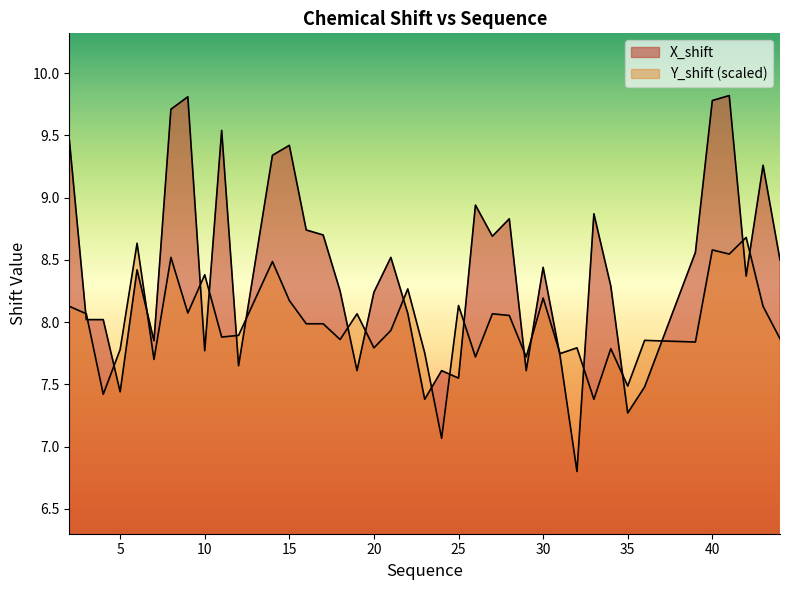

Where do Y_shift and X_shift first cross each other?

2 and 3